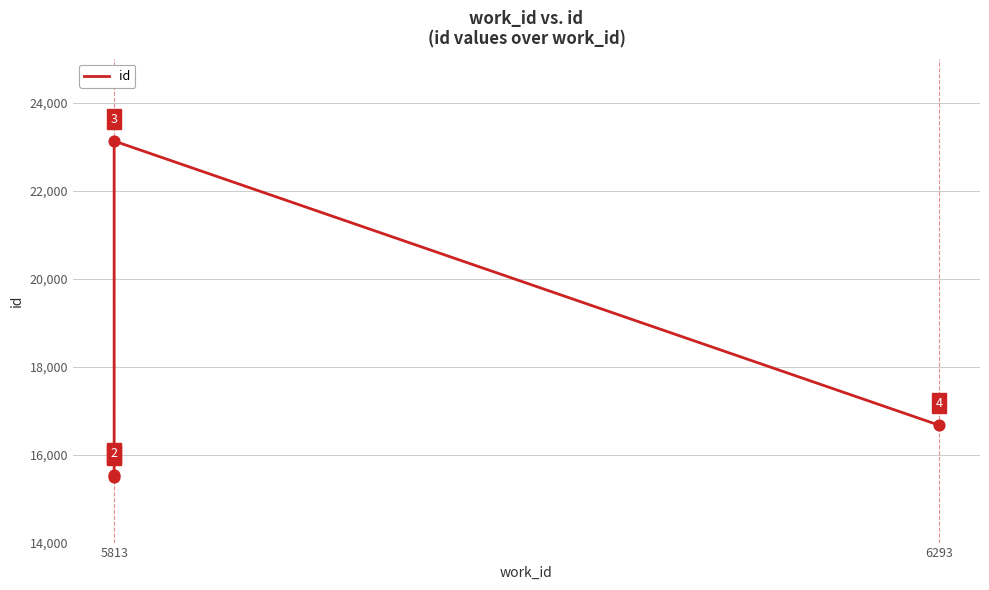

What is the ratio of the value at 3 to the value at 5813?

1.1